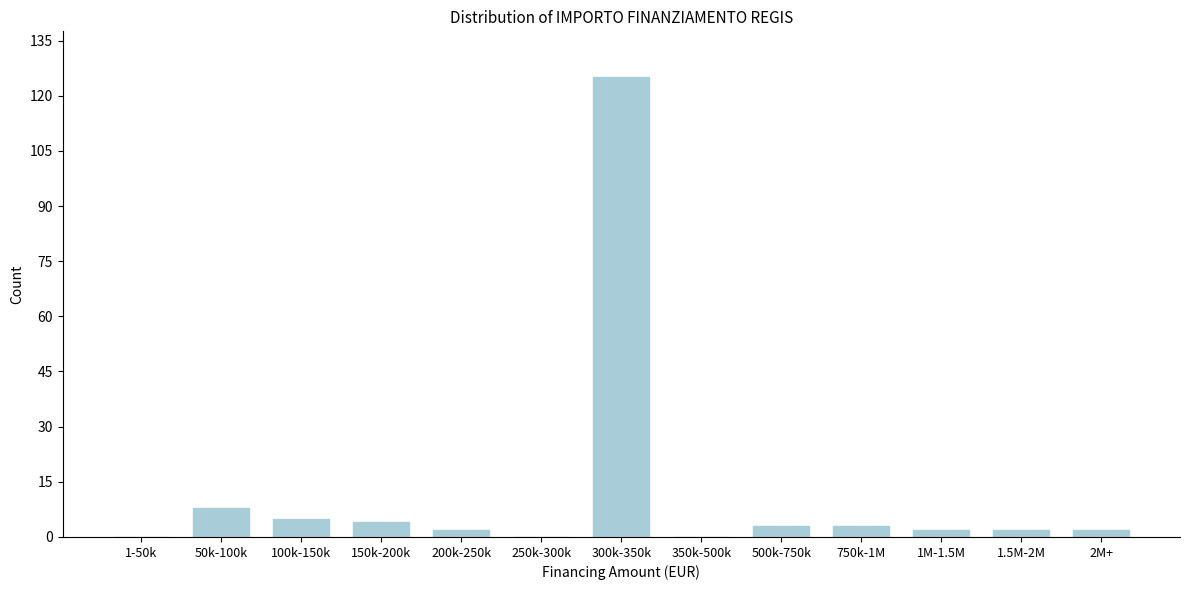

Reading left to right, transcribe all the data shown in this chart.

1-50k=0	50k-100k=8	100k-150k=5	150k-200k=4	200k-250k=2	250k-300k=0	300k-350k=125	350k-500k=0	500k-750k=3	750k-1M=3	1M-1.5M=2	1.5M-2M=2	2M+=2